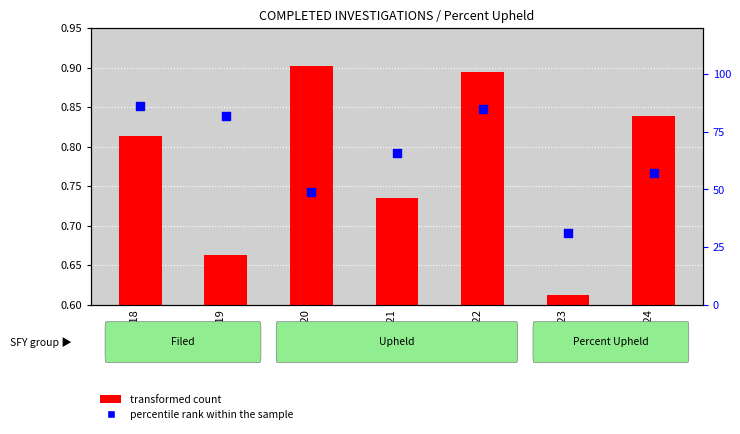

Is the value of transformed count at SFY 2018 greater than the value of percentile rank within the sample at SFY 2024?

No